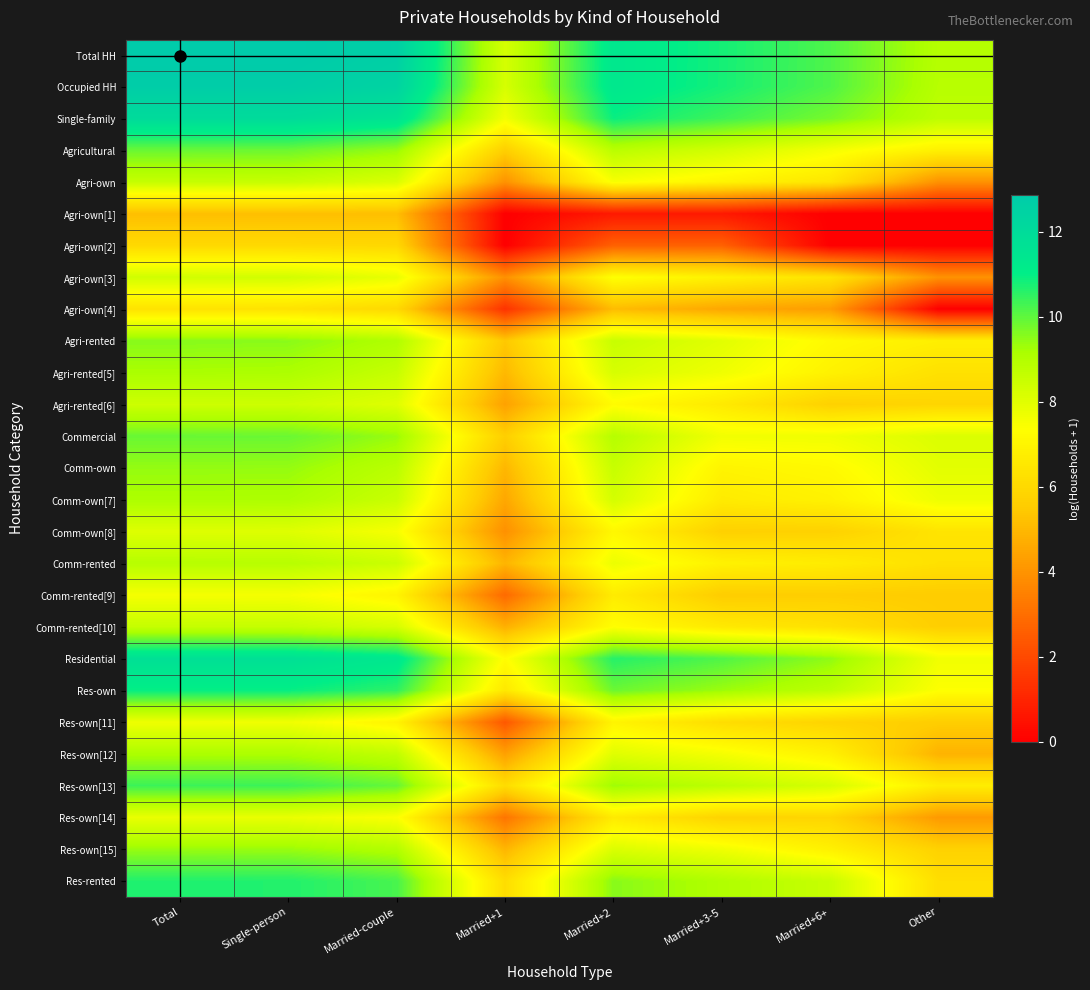

Reading right to left, extract all data points from this chart.

Total HH: Other=8.9	Married+6+=10.2	Married+3-5=10.8	Married+2=11.3	Married+1=8.3	Married-couple=12.6	Single-person=12.9	Total=12.9
Occupied HH: Other=8.9	Married+6+=10.2	Married+3-5=10.8	Married+2=11.3	Married+1=8.2	Married-couple=12.4	Single-person=12.7	Total=12.7
Single-family: Other=8.8	Married+6+=9.7	Married+3-5=10.4	Married+2=10.9	Married+1=7.6	Married-couple=11.6	Single-person=12.0	Total=12.0
Agricultural: Other=6.9	Married+6+=7.6	Married+3-5=8.3	Married+2=8.8	Married+1=5.6	Married-couple=9.4	Single-person=9.9	Total=9.9
Agri-own: Other=4.0	Married+6+=6.5	Married+3-5=7.0	Married+2=7.5	Married+1=4.0	Married-couple=8.1	Single-person=8.6	Total=8.6
Agri-own[1]: Other=0.0	Married+6+=0.0	Married+3-5=0.7	Married+2=0.7	Married+1=0.0	Married-couple=5.2	Single-person=5.2	Total=5.2
Agri-own[2]: Other=0.0	Married+6+=0.0	Married+3-5=2.6	Married+2=2.6	Married+1=0.0	Married-couple=6.0	Single-person=6.0	Total=6.0
Agri-own[3]: Other=4.0	Married+6+=6.4	Married+3-5=6.9	Married+2=7.4	Married+1=3.9	Married-couple=7.8	Single-person=8.3	Total=8.4
Agri-own[4]: Other=0.0	Married+6+=4.3	Married+3-5=4.5	Married+2=5.1	Married+1=1.4	Married-couple=6.0	Single-person=6.3	Total=6.4
Agri-rented: Other=6.8	Married+6+=7.2	Married+3-5=8.0	Married+2=8.5	Married+1=5.4	Married-couple=9.0	Single-person=9.5	Total=9.6
Agri-rented[5]: Other=6.3	Married+6+=6.9	Married+3-5=7.7	Married+2=8.2	Married+1=5.0	Married-couple=8.6	Single-person=9.1	Total=9.2
Agri-rented[6]: Other=5.9	Married+6+=5.7	Married+3-5=6.6	Married+2=7.3	Married+1=4.4	Married-couple=8.0	Single-person=8.4	Total=8.4
Commercial: Other=8.1	Married+6+=7.7	Married+3-5=7.6	Married+2=8.9	Married+1=5.6	Married-couple=9.4	Single-person=9.9	Total=9.9
Comm-own: Other=8.0	Married+6+=7.2	Married+3-5=7.0	Married+2=8.6	Married+1=5.0	Married-couple=8.8	Single-person=9.4	Total=9.4
Comm-own[7]: Other=7.7	Married+6+=6.9	Married+3-5=6.7	Married+2=8.3	Married+1=4.5	Married-couple=8.5	Single-person=9.1	Total=9.1
Comm-own[8]: Other=6.4	Married+6+=5.7	Married+3-5=5.7	Married+2=7.1	Married+1=3.9	Married-couple=7.5	Single-person=8.0	Total=8.1
Comm-rented: Other=6.3	Married+6+=6.7	Married+3-5=6.9	Married+2=7.8	Married+1=4.9	Married-couple=8.5	Single-person=8.9	Total=8.9
Comm-rented[9]: Other=5.5	Married+6+=5.6	Married+3-5=5.6	Married+2=6.7	Married+1=2.9	Married-couple=7.0	Single-person=7.5	Total=7.6
Comm-rented[10]: Other=5.6	Married+6+=6.3	Married+3-5=6.6	Married+2=7.3	Married+1=4.8	Married-couple=8.2	Single-person=8.6	Total=8.6
Residential: Other=7.6	Married+6+=9.5	Married+3-5=10.2	Married+2=10.6	Married+1=7.3	Married-couple=11.3	Single-person=11.7	Total=11.8
Res-own: Other=7.4	Married+6+=8.8	Married+3-5=9.3	Married+2=9.9	Married+1=6.6	Married-couple=10.5	Single-person=11.0	Total=11.0
Res-own[11]: Other=5.6	Married+6+=5.8	Married+3-5=6.2	Married+2=7.0	Married+1=2.4	Married-couple=7.0	Single-person=7.7	Total=7.7
Res-own[12]: Other=4.9	Married+6+=6.9	Married+3-5=7.6	Married+2=8.0	Married+1=4.4	Married-couple=8.7	Single-person=9.1	Total=9.1
Res-own[13]: Other=6.7	Married+6+=8.2	Married+3-5=8.8	Married+2=9.3	Married+1=6.1	Married-couple=9.9	Single-person=10.4	Total=10.4
Res-own[14]: Other=4.2	Married+6+=5.9	Married+3-5=5.8	Married+2=6.6	Married+1=3.2	Married-couple=7.4	Single-person=7.8	Total=7.8
Res-own[15]: Other=5.7	Married+6+=6.9	Married+3-5=7.7	Married+2=8.1	Married+1=4.9	Married-couple=9.0	Single-person=9.4	Total=9.4
Res-rented: Other=6.2	Married+6+=8.5	Married+3-5=9.0	Married+2=9.5	Married+1=6.2	Married-couple=10.2	Single-person=10.7	Total=10.7